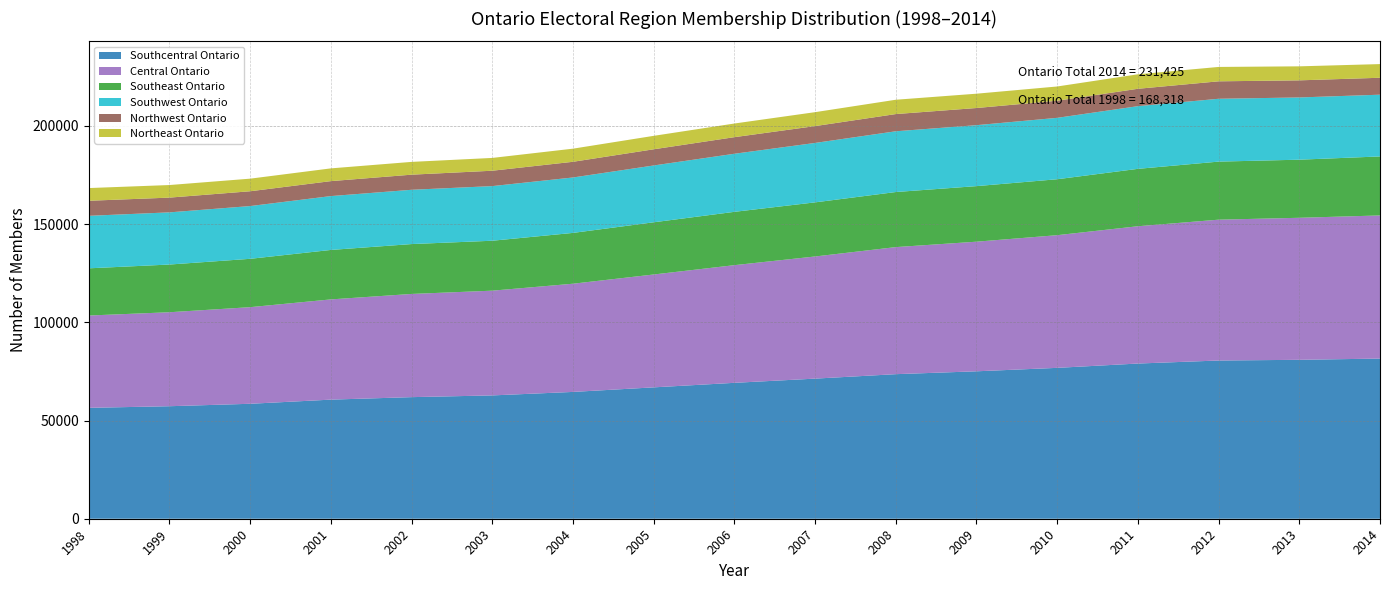

Reading right to left, transcribe all the data shown in this chart.

Southcentral Ontario: 81525	80896	80538	78997	76799	75045	73586	71319	69178	66872	64551	62773	61893	60625	58515	57271	56449
Central Ontario: 72860	72292	71692	69888	67535	65977	64680	62177	59895	57455	55077	53316	52530	51020	49180	47841	46992
Southeast Ontario: 30029	29573	29551	29212	28476	28283	28034	27541	27144	26572	25866	25418	25387	25176	24607	24280	24023
Southwest Ontario: 31433	31681	31988	31912	31254	31028	30923	30253	29564	28918	28215	27809	27631	27415	26856	26558	26725
Northwest Ontario: 8618	8705	8884	8844	8718	8732	8763	8571	8446	8240	7982	7828	7693	7615	7535	7506	7660
Northeast Ontario: 6960	7133	7320	7372	7244	7286	7288	7091	6948	6843	6679	6515	6506	6489	6412	6404	6469